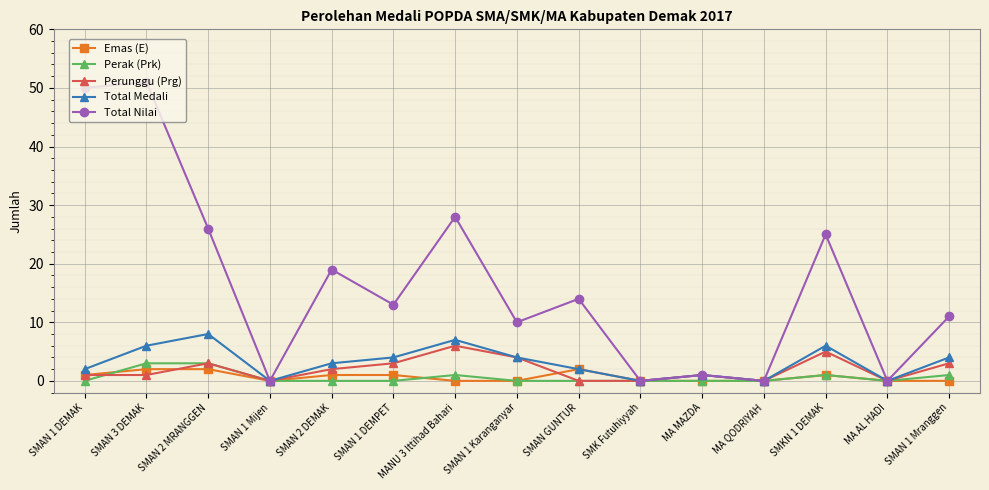

The Perunggu (Prg) series shows -2 at MA AL HADI. True or false?

False